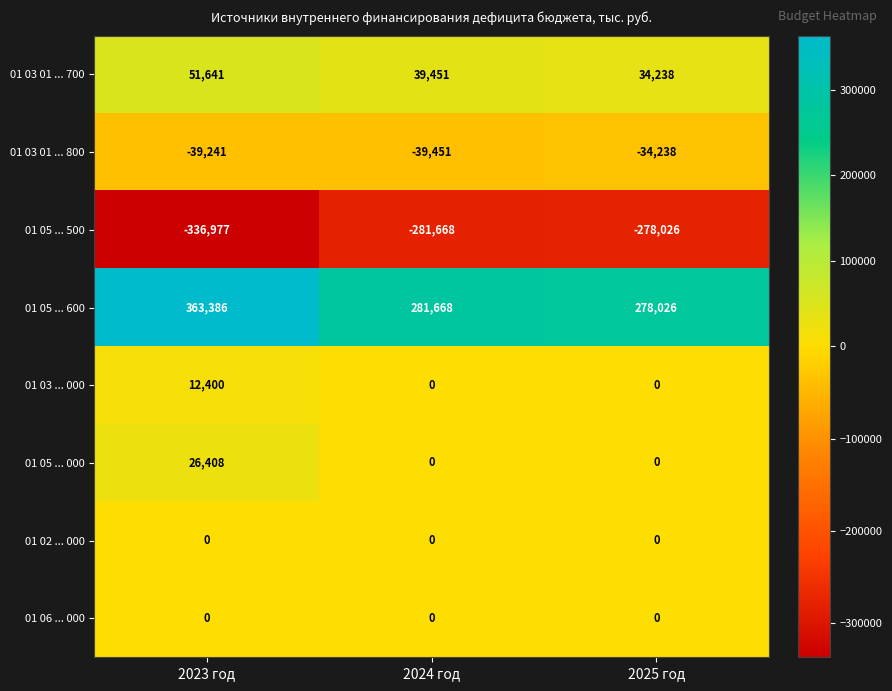

Rank the categories by 01 03 01 ... 800 value from lowest to highest.

2024 год, 2023 год, 2025 год